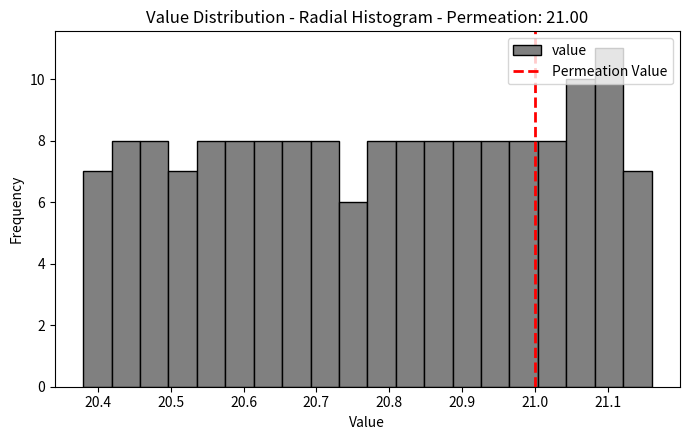

Read against the x-axis, roughly where is the centre of the tallest bar?

21.10